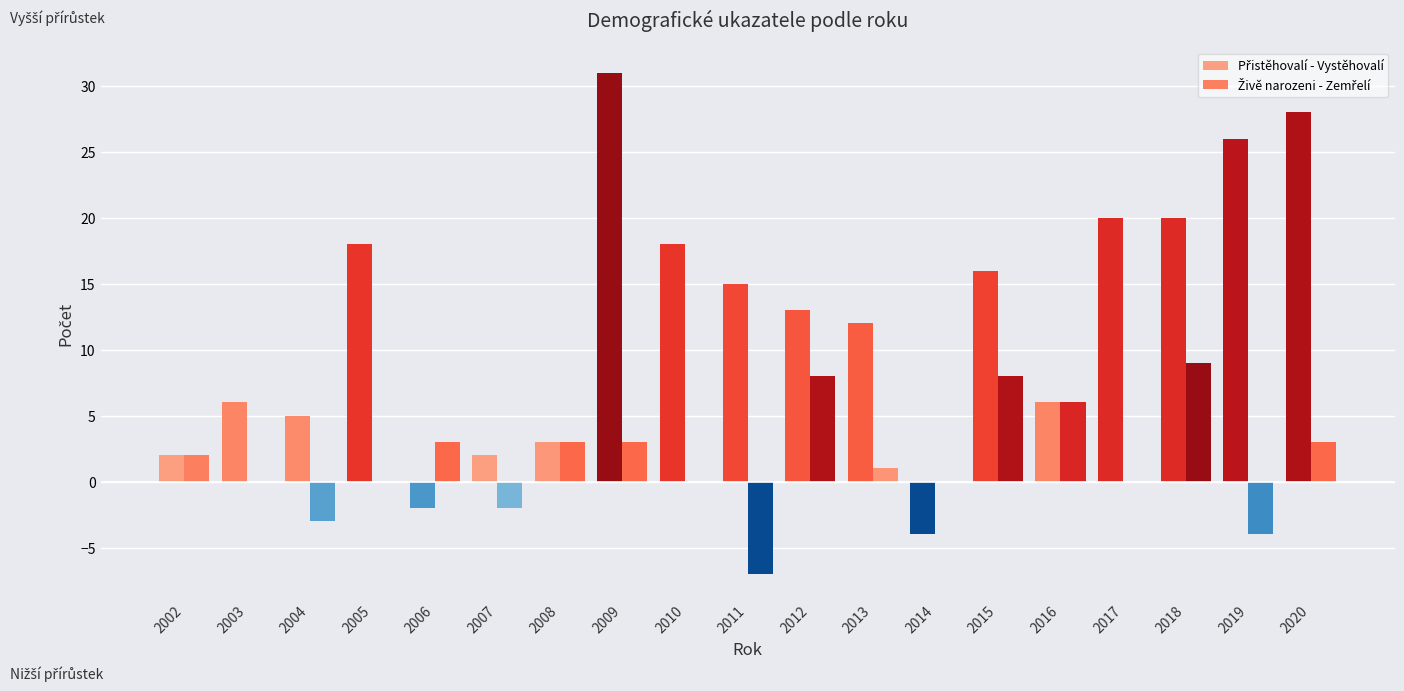

At which label does Přistěhovalí - Vystěhovalí first exceed 13?

2005